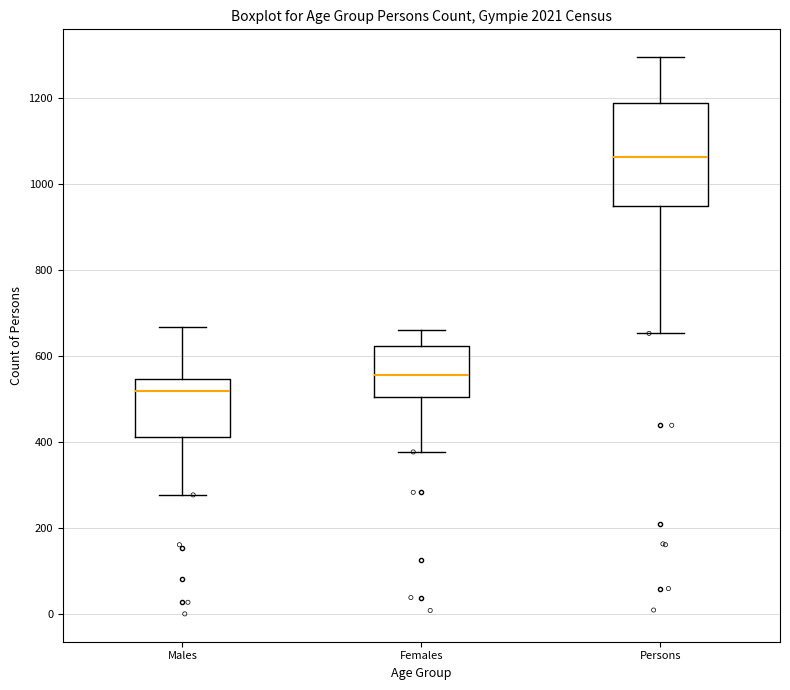

Reading left to right, read every box against the y-axis: the position of its median line, the range the box covers, and the ends of its whiskers. The values are not printed on the chart, so give them approximately, as read against the axis.

Males: median 520, box 420 to 540, whiskers 280 to 660
Females: median 560, box 500 to 620, whiskers 380 to 660
Persons: median 1060, box 960 to 1180, whiskers 660 to 1300